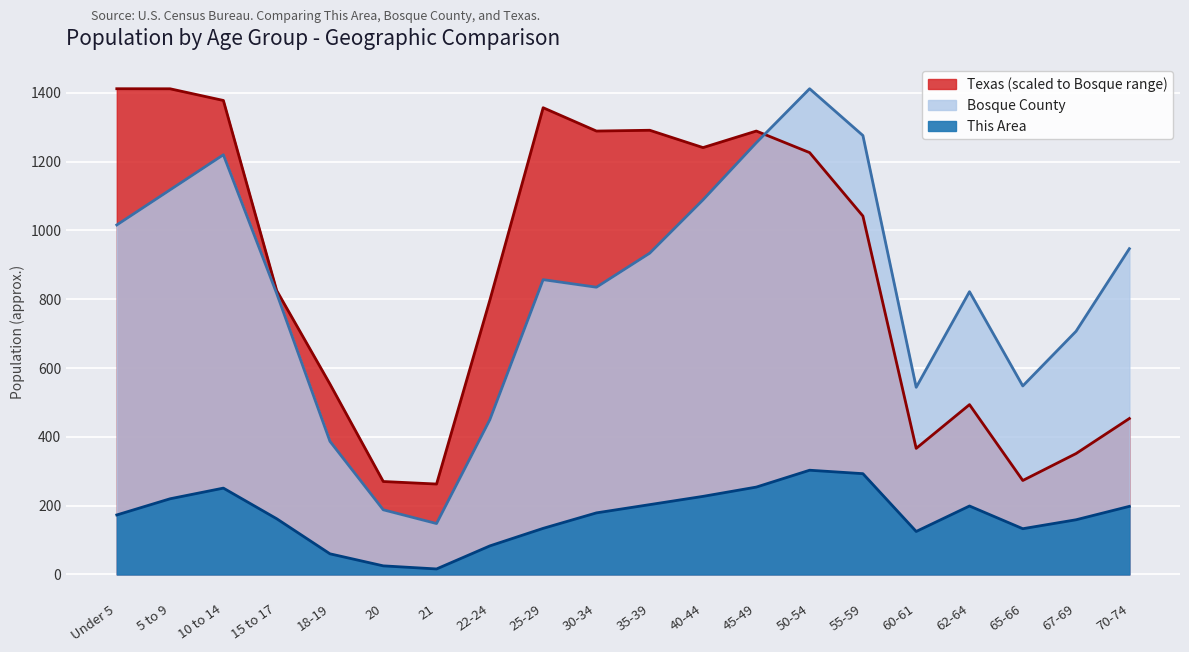

At which label is Bosque County closest to 780?

15 to 17